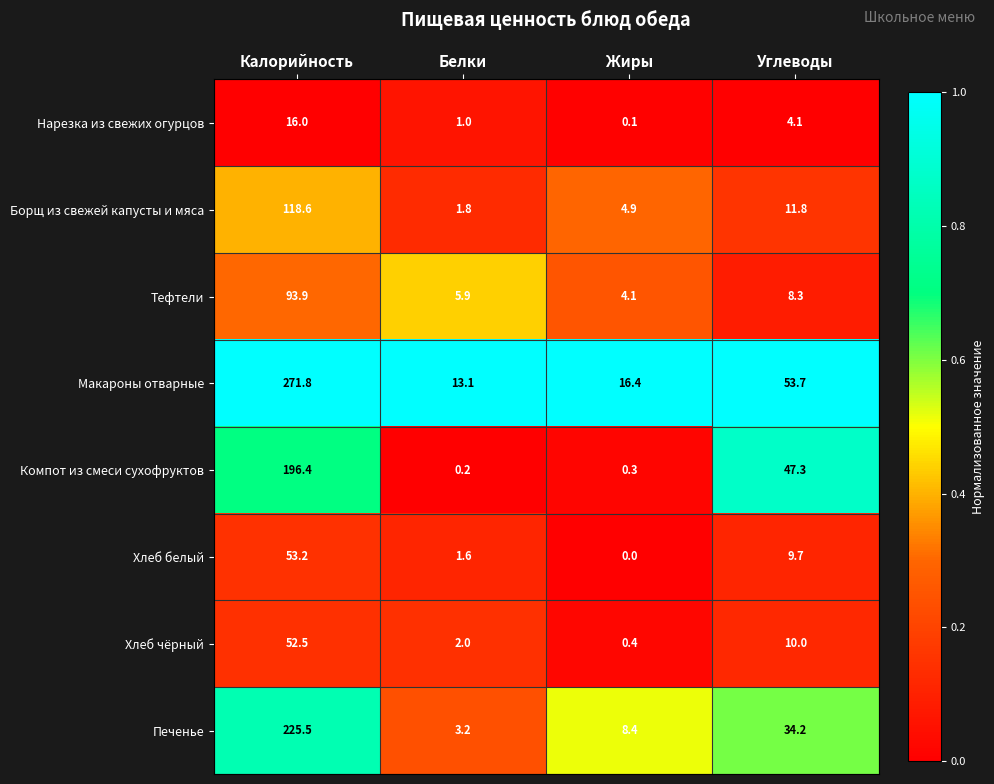

At which category is the sum across all series the highest?

Калорийность